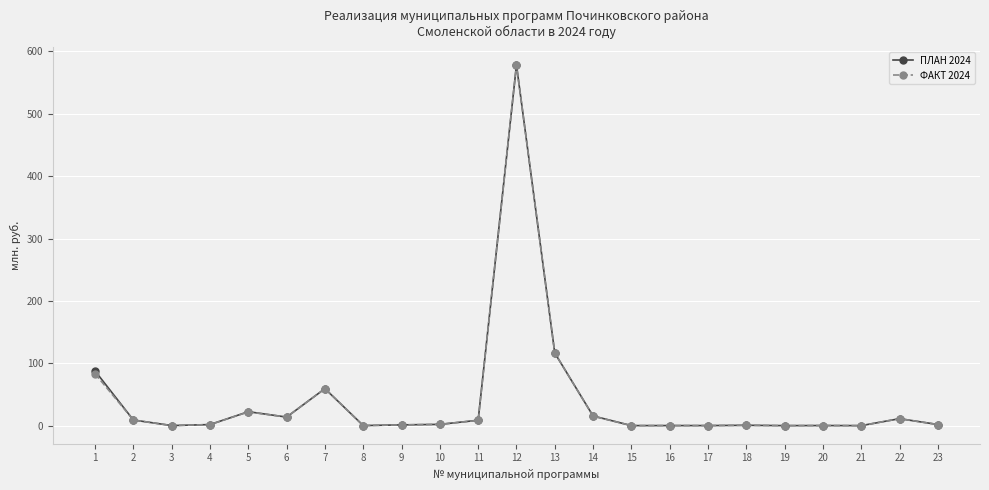

Is the value of ПЛАН 2024 at 12 greater than the value of ФАКТ 2024 at 1?

Yes